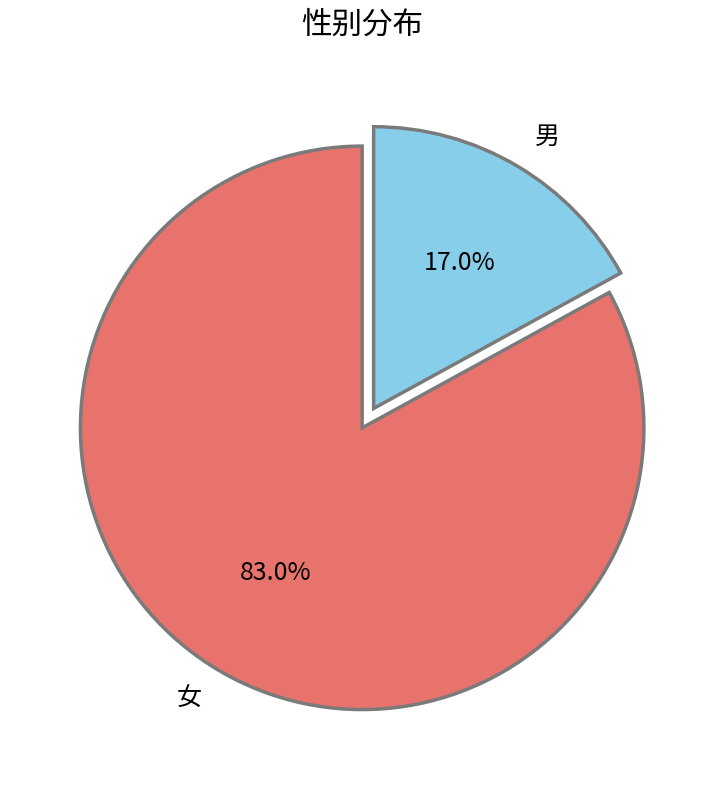

Rank the categories by value from highest to lowest.

女, 男